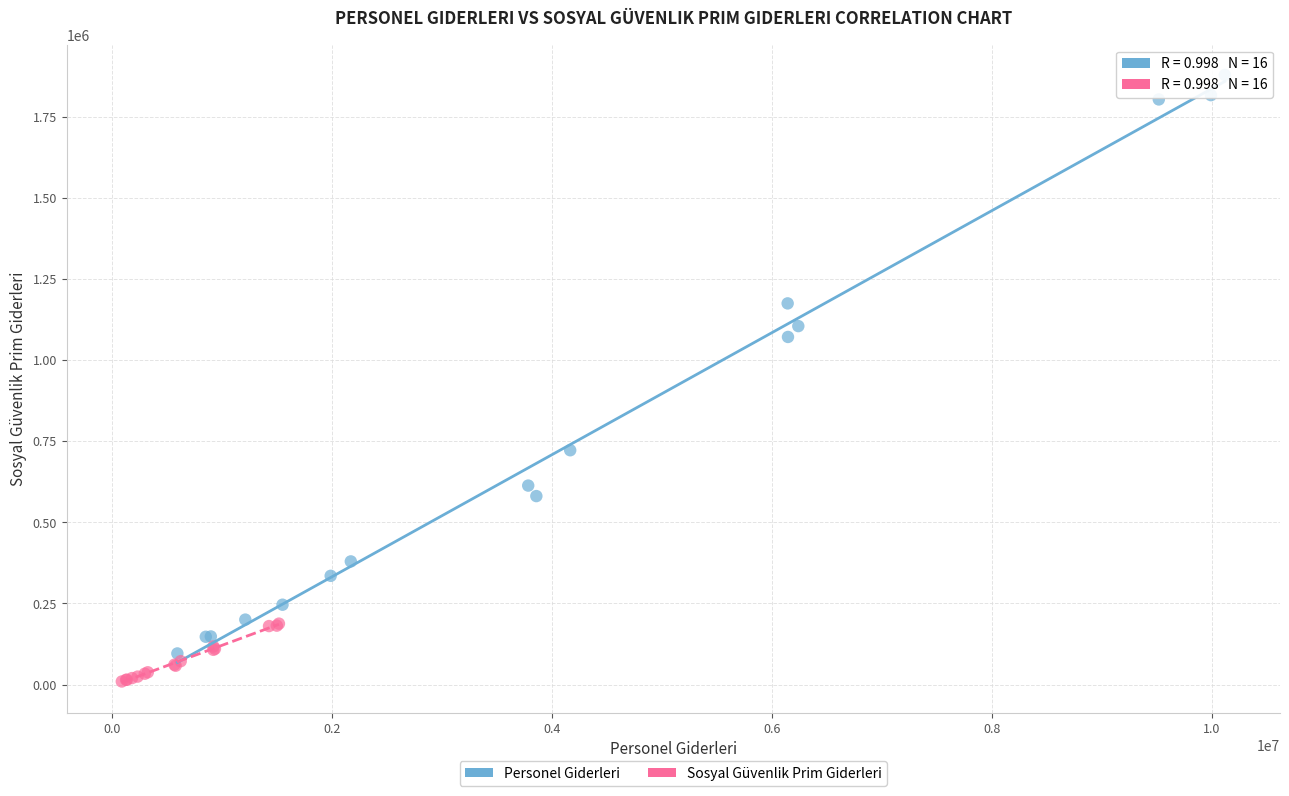

Which series reaches the maximum Y coordinate?

Personel Giderleri